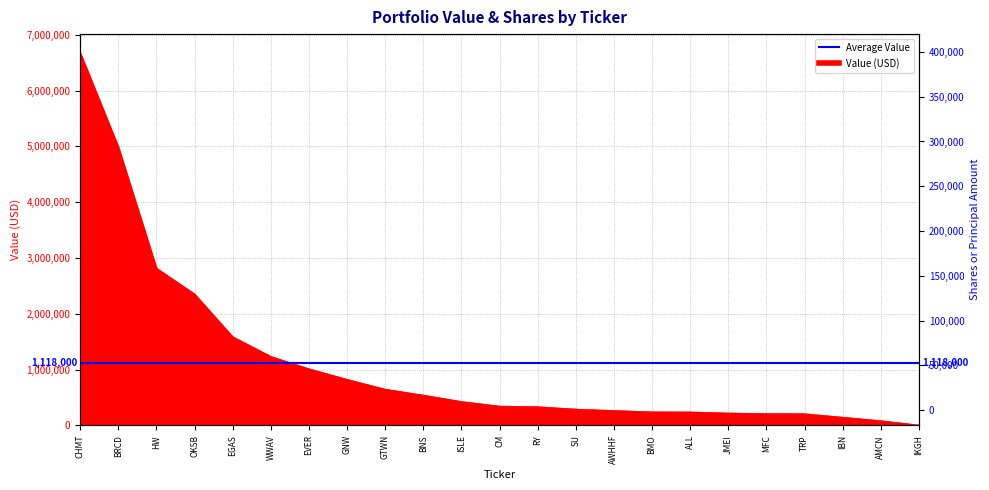

Which label corresponds to the largest value in the chart?

BRCD